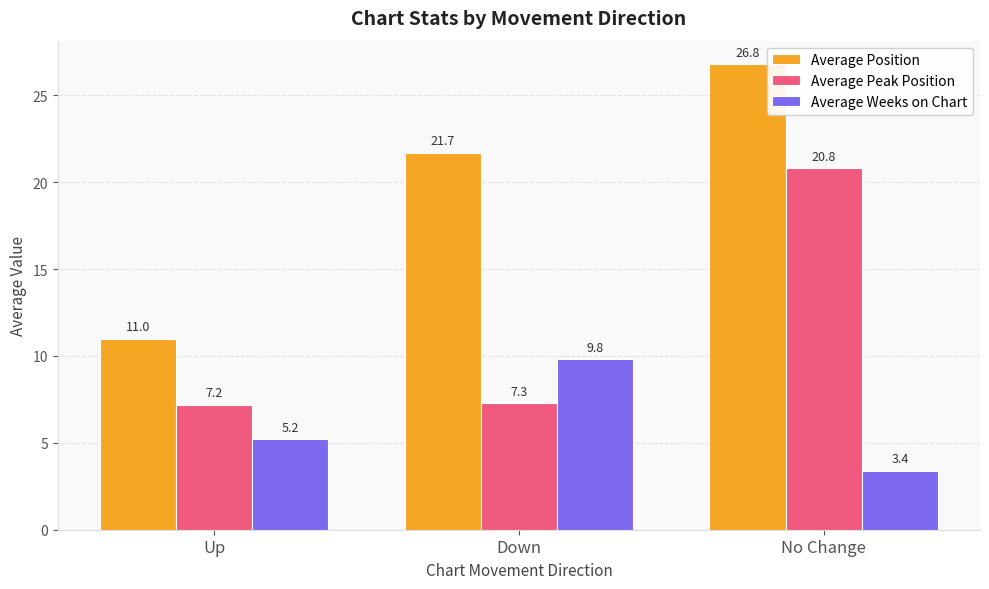

Reading left to right, what are all the values shown in this chart?

Average Position: 11.0	21.7	26.8
Average Peak Position: 7.2	7.3	20.8
Average Weeks on Chart: 5.2	9.8	3.4